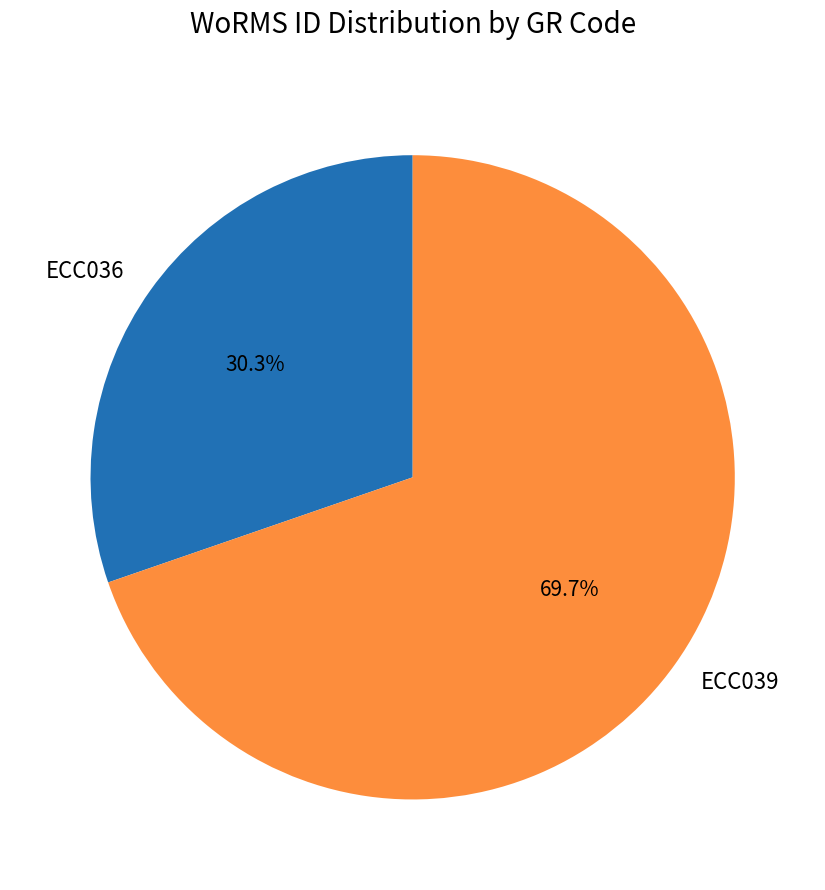

Count the number of slices in the pie.

2